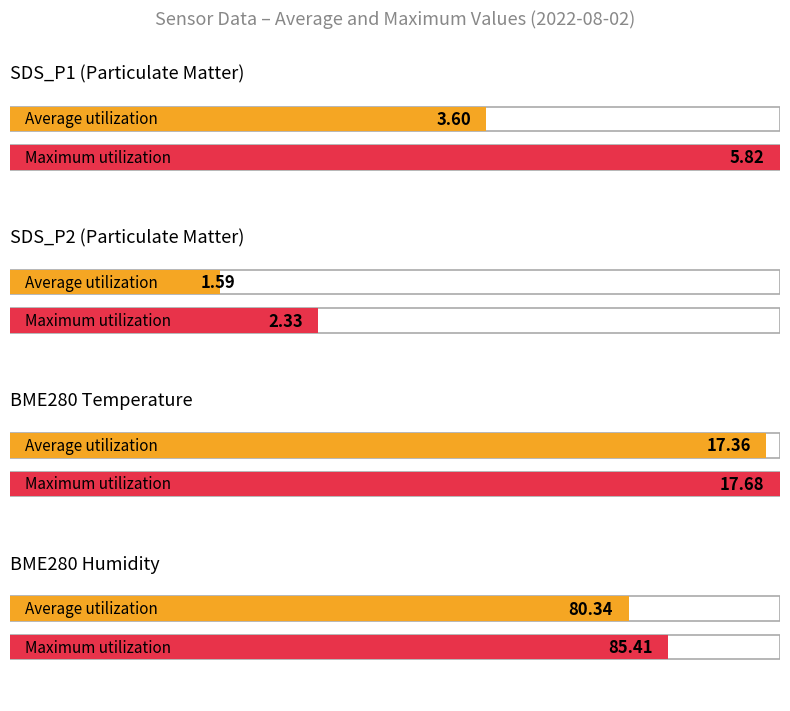

The value of SDS_P2 at 00:22 is 0.5. True or false?

False